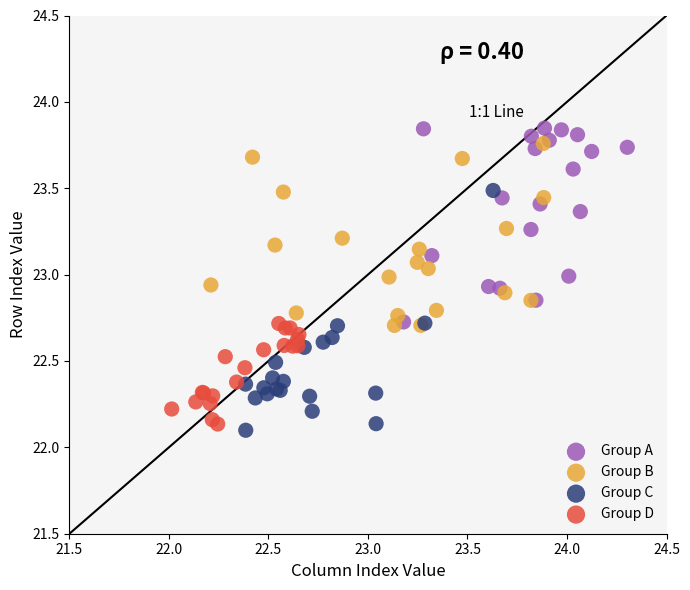

Which series has the widest spread of Y values?

Group C